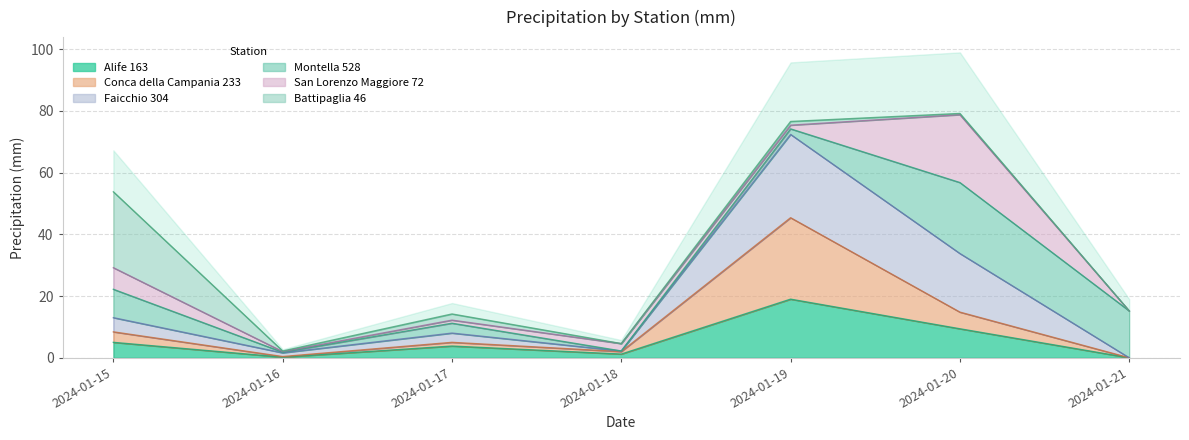

Which category has the highest value in the Conca della Campania 233 series?

2024-01-19